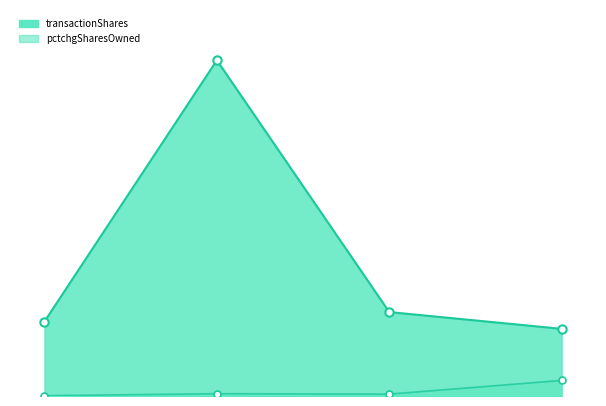

Which series has the widest spread of values?

transactionShares